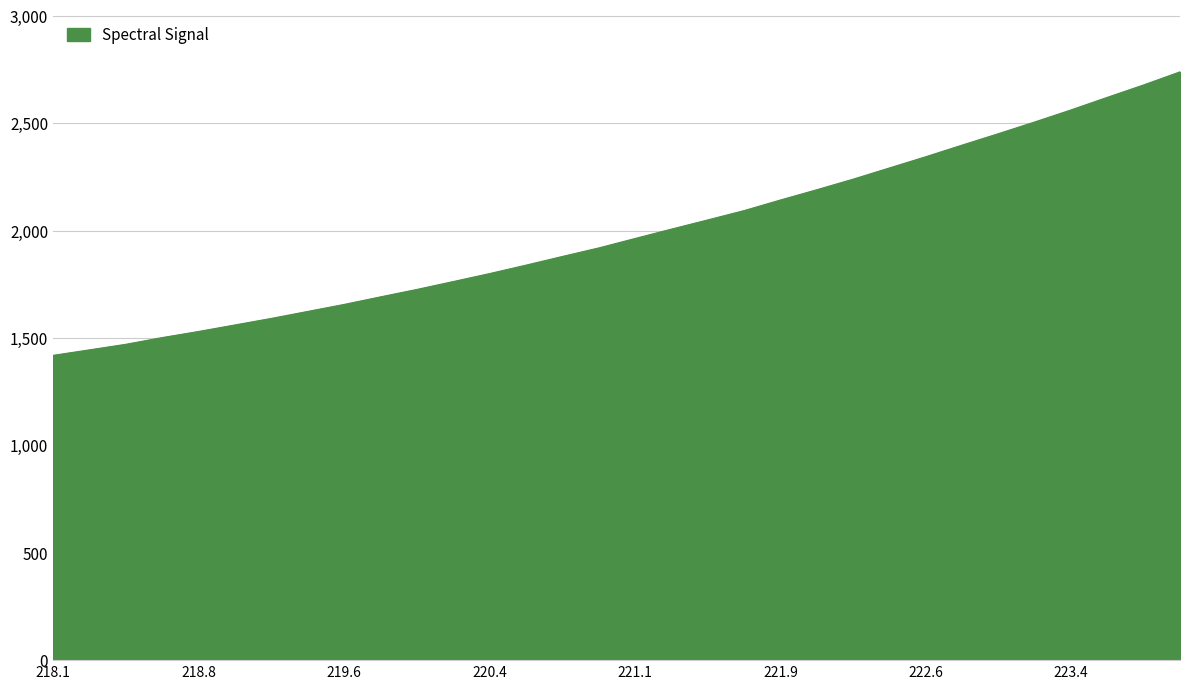

What is the maximum value shown in the chart?

2739.9